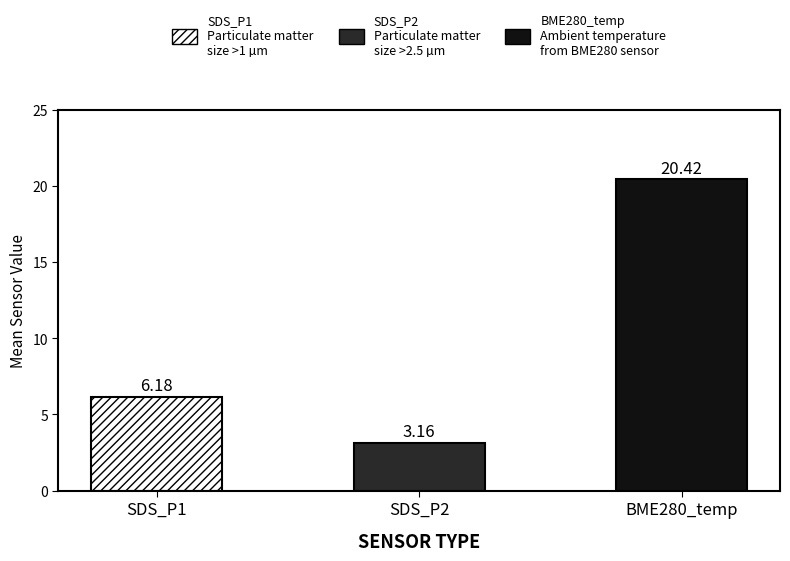

Rank the series by their maximum value, from lowest to highest.

SDS_P2, SDS_P1, BME280_temperature